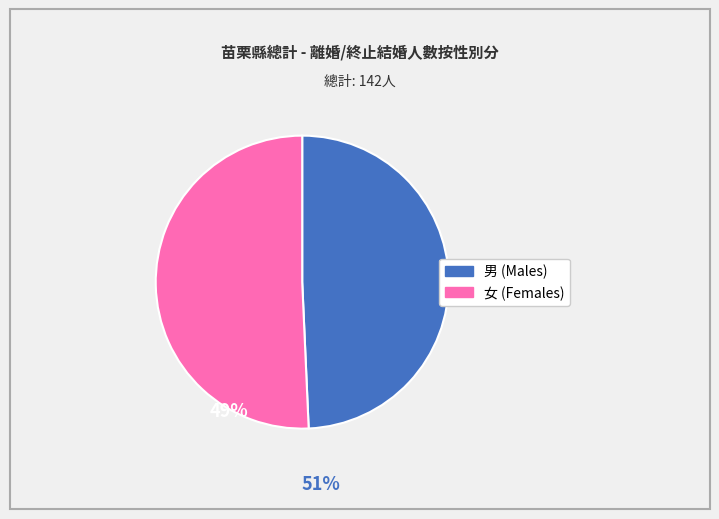

True or false: 男 accounts for 62% of the total.

False